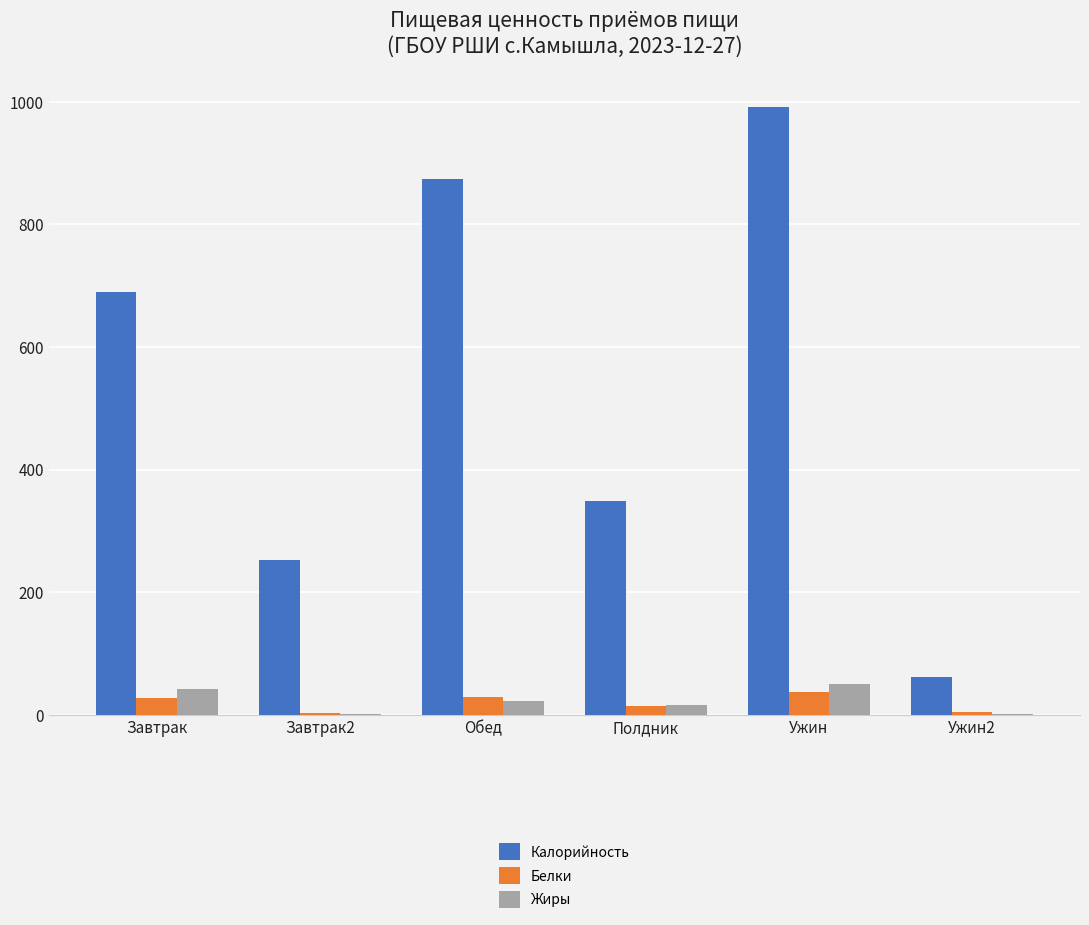

True or false: Калорийность has a value of 534.0 at Полдник.

False